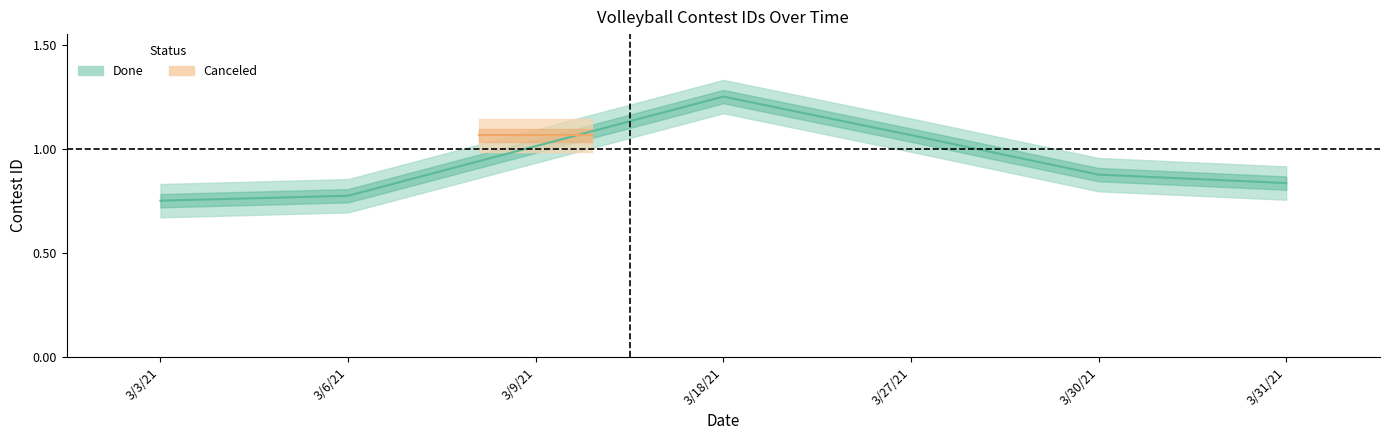

What is the smallest value displayed?

0.8